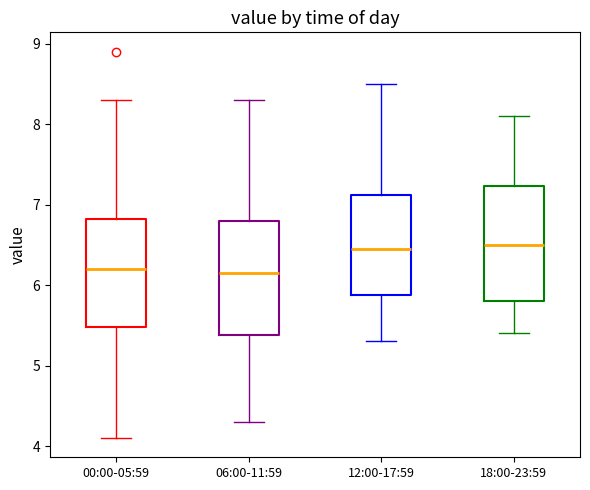

Reading left to right, transcribe this box plot: for each box, give where its median line is, the range the box spans, and where its two whiskers end, as read against the y-axis. The values are not printed on the chart, so give them approximately, as read against the axis.

00:00-05:59: median 6.2, box 5.5 to 6.8, whiskers 4.1 to 8.3
06:00-11:59: median 6.2, box 5.4 to 6.8, whiskers 4.3 to 8.3
12:00-17:59: median 6.5, box 5.9 to 7.1, whiskers 5.3 to 8.5
18:00-23:59: median 6.5, box 5.8 to 7.2, whiskers 5.4 to 8.1